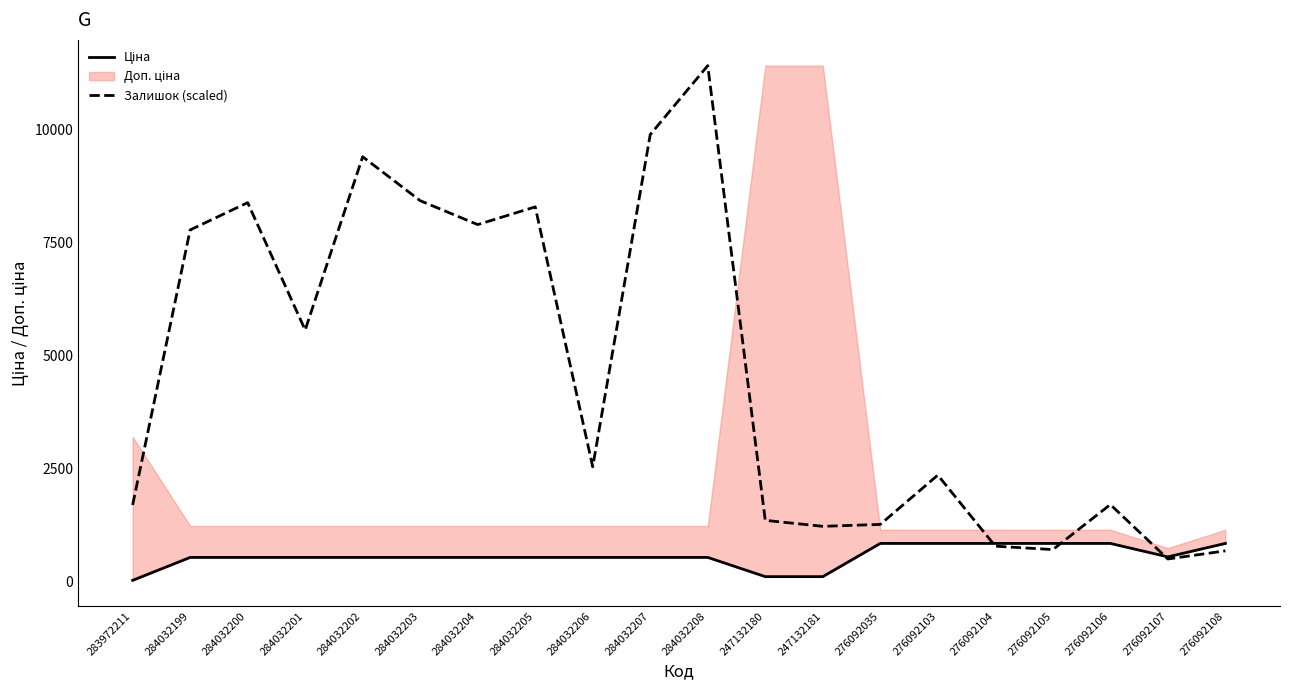

At which category does the chart reach its minimum across all series?

283972211